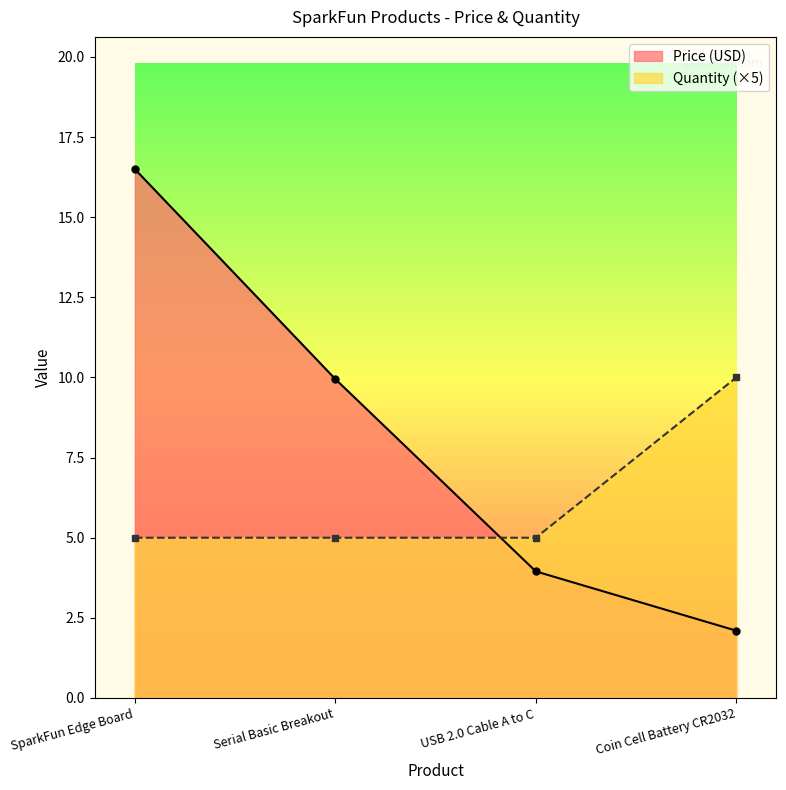

At which label does Price (USD) first exceed 9?

SparkFun Edge Board